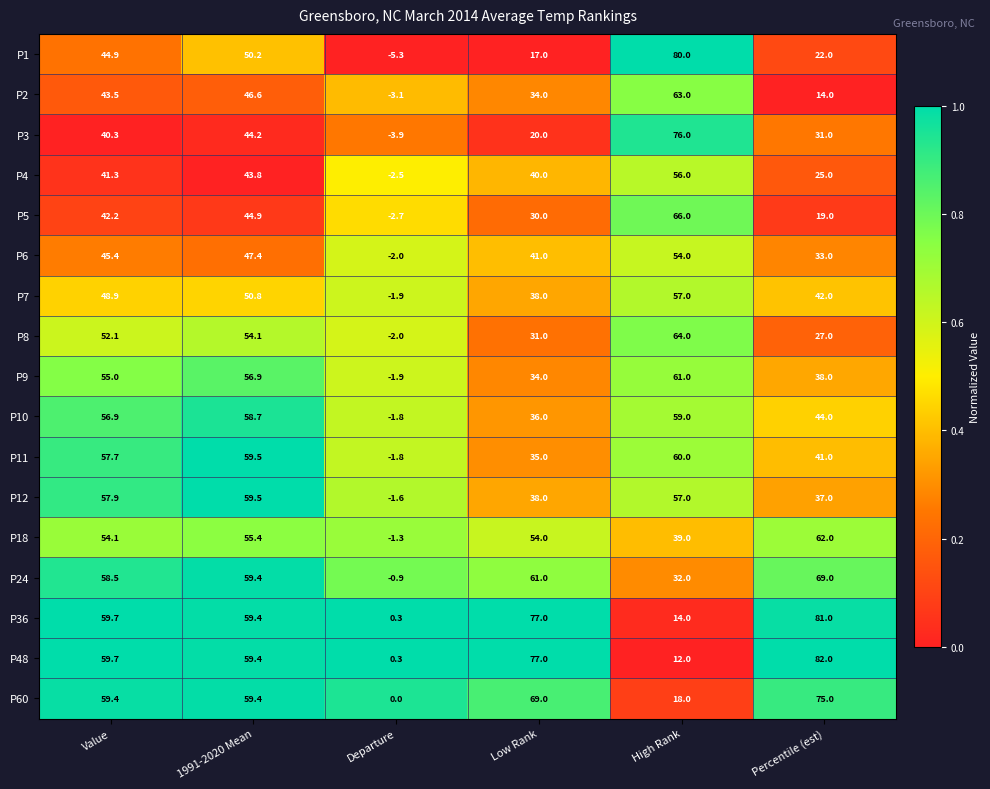

List the series in order of their peak value, lowest first.

P6, P4, P7, P10, P12, P11, P9, P18, P2, P8, P5, P24, P60, P3, P1, P36, P48